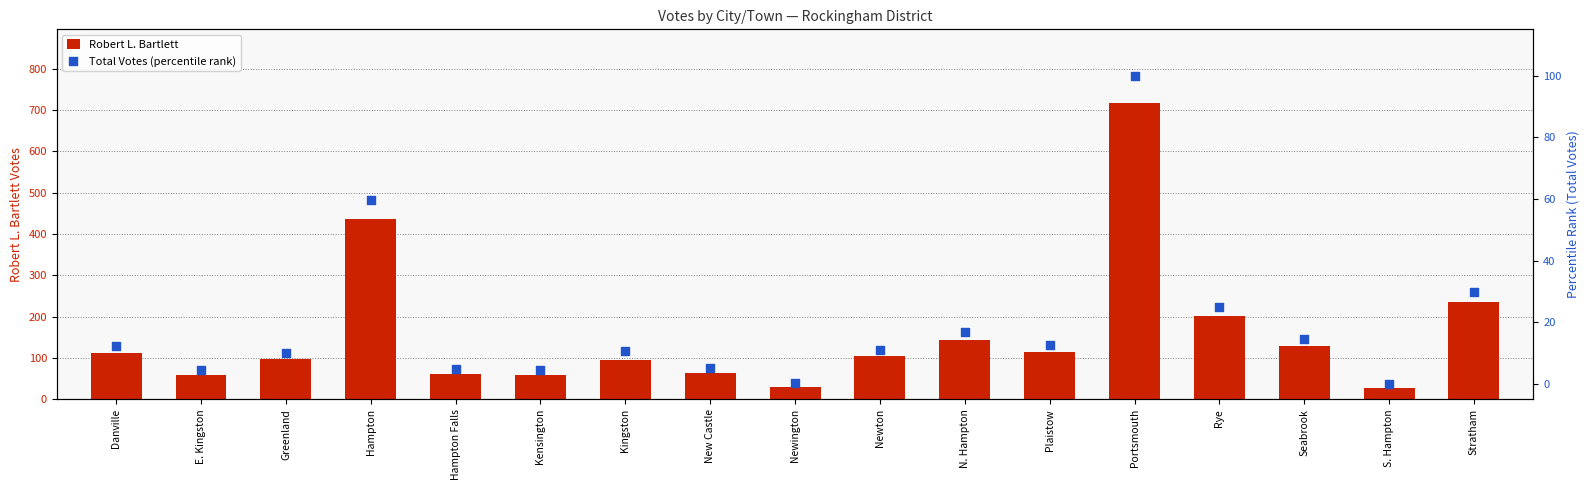

Is the value of Robert L. Bartlett at N. Hampton greater than the value of Total Votes (percentile rank) at Kensington?

Yes